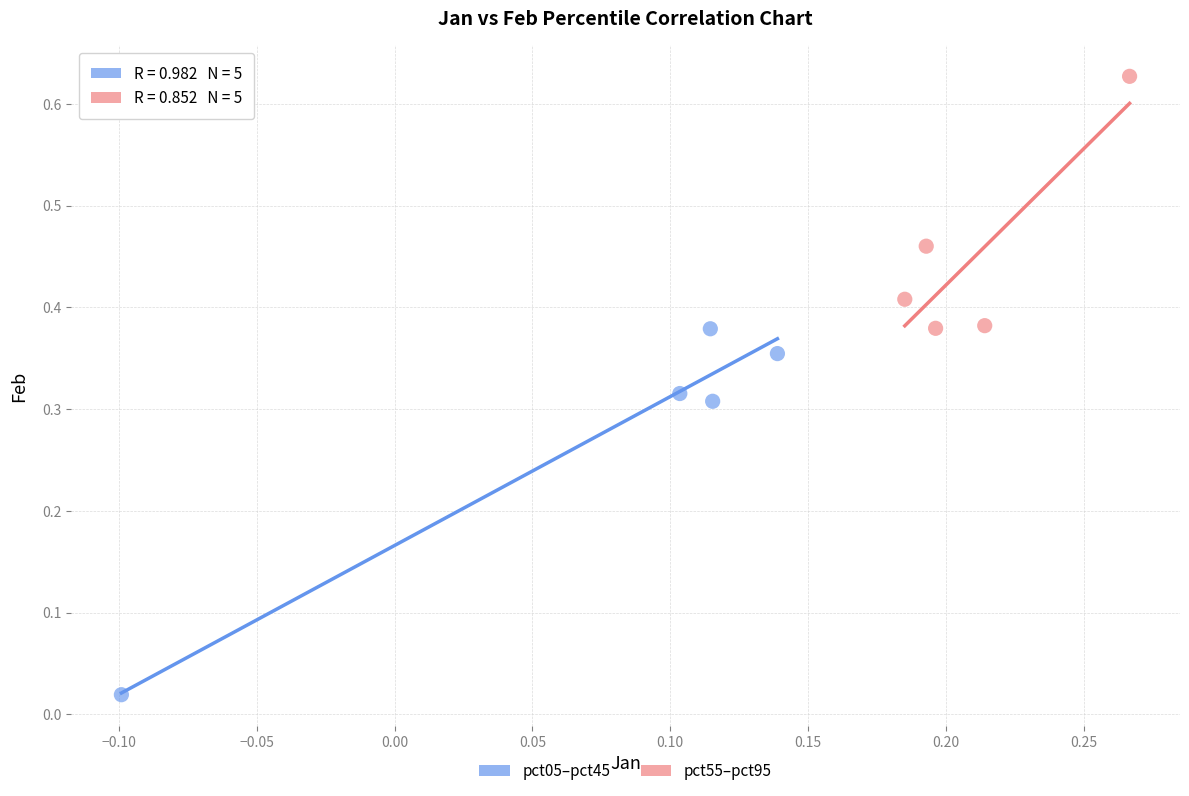

What are all the series names shown in the legend?

pct05–pct45, pct55–pct95